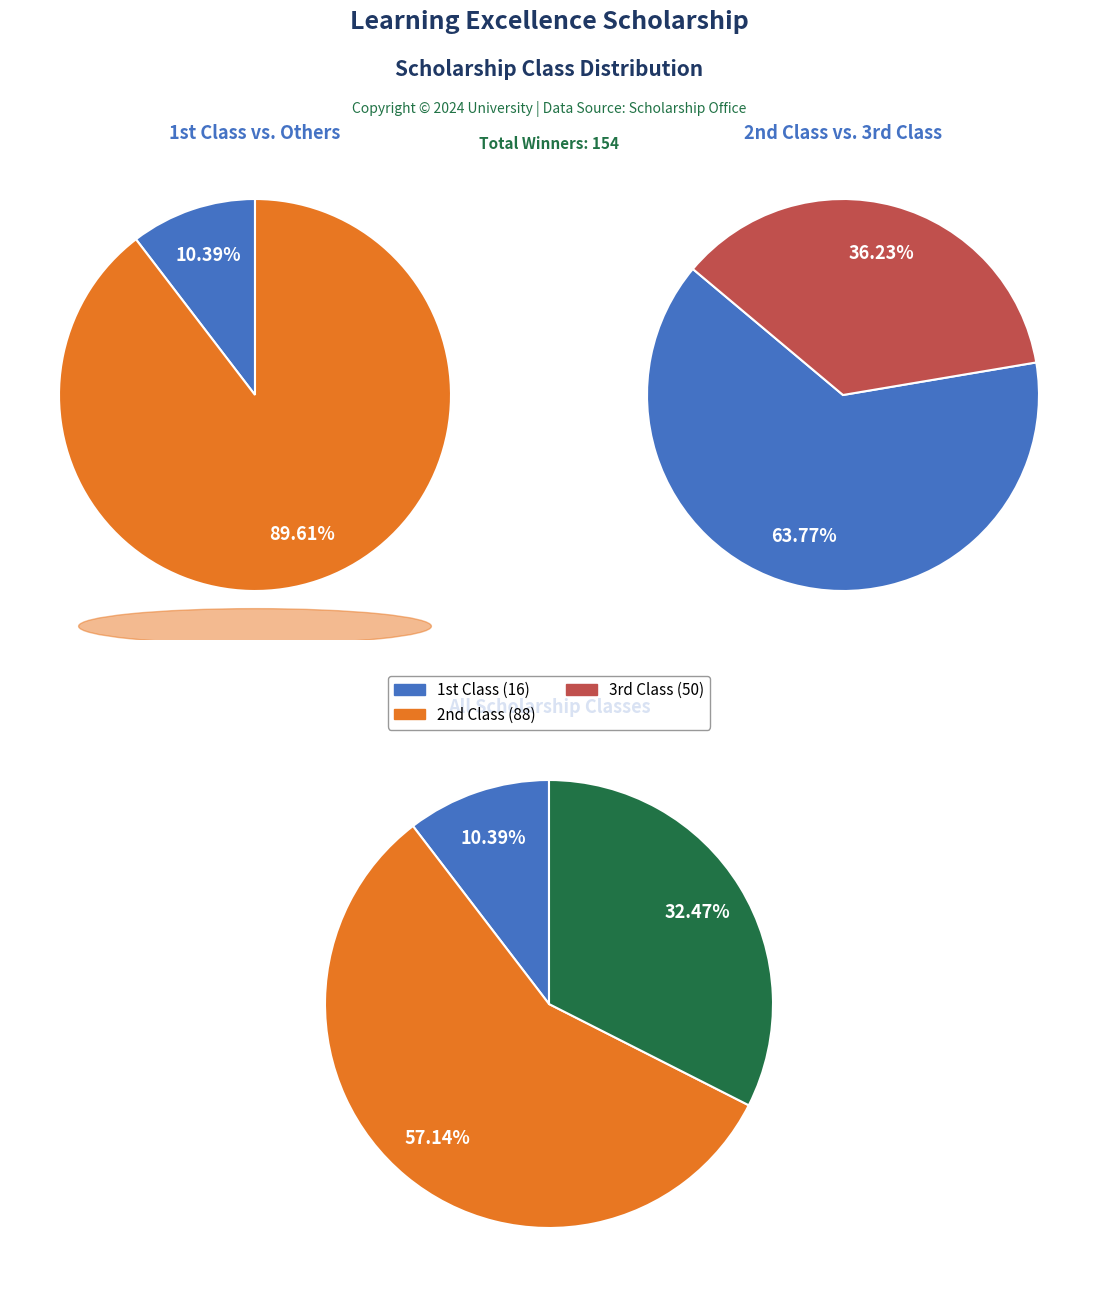

Rank the categories by value from highest to lowest.

2nd Class, 3rd Class, 1st Class